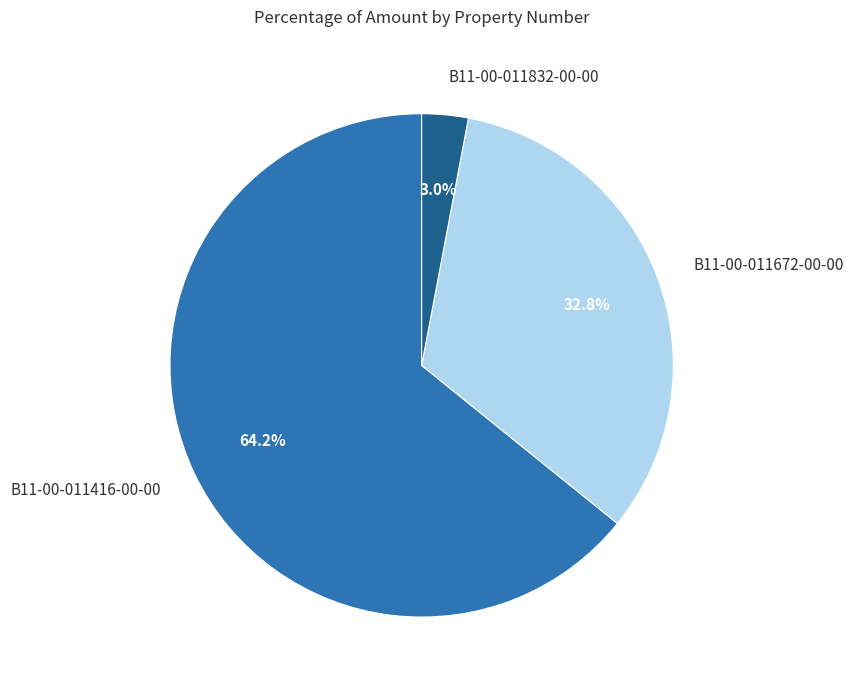

Approximately how many times larger is the value at B11-00-011672-00-00 compared to B11-00-011416-00-00?

0.5